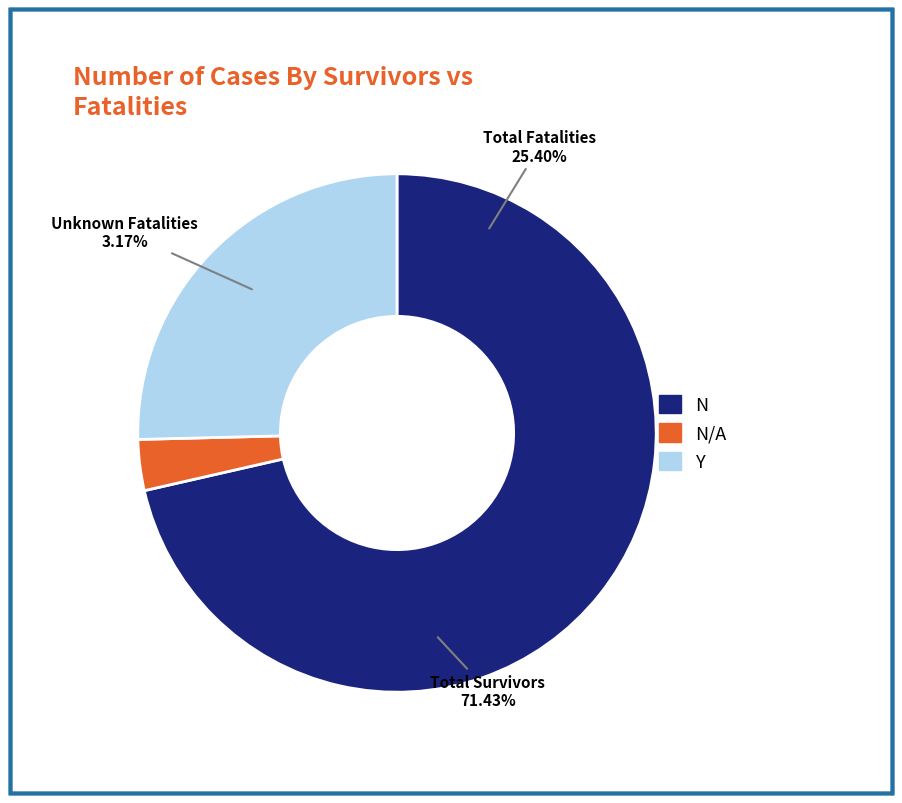

Does 2 account for over 50% of the chart?

No